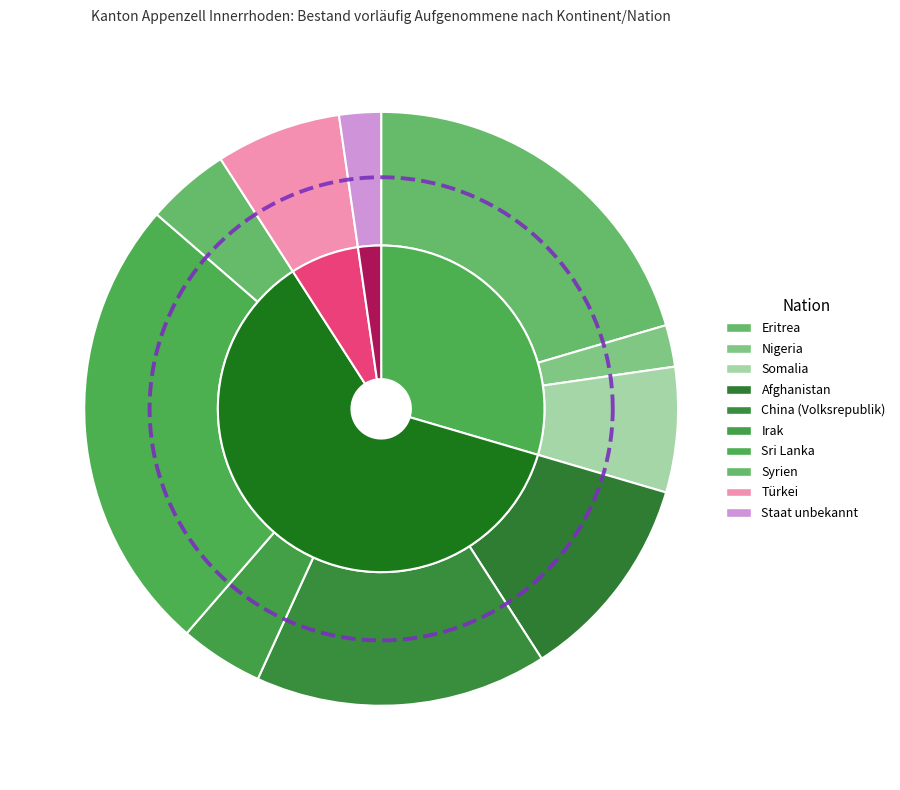

The Amerika slice represents 0% of the pie. True or false?

True